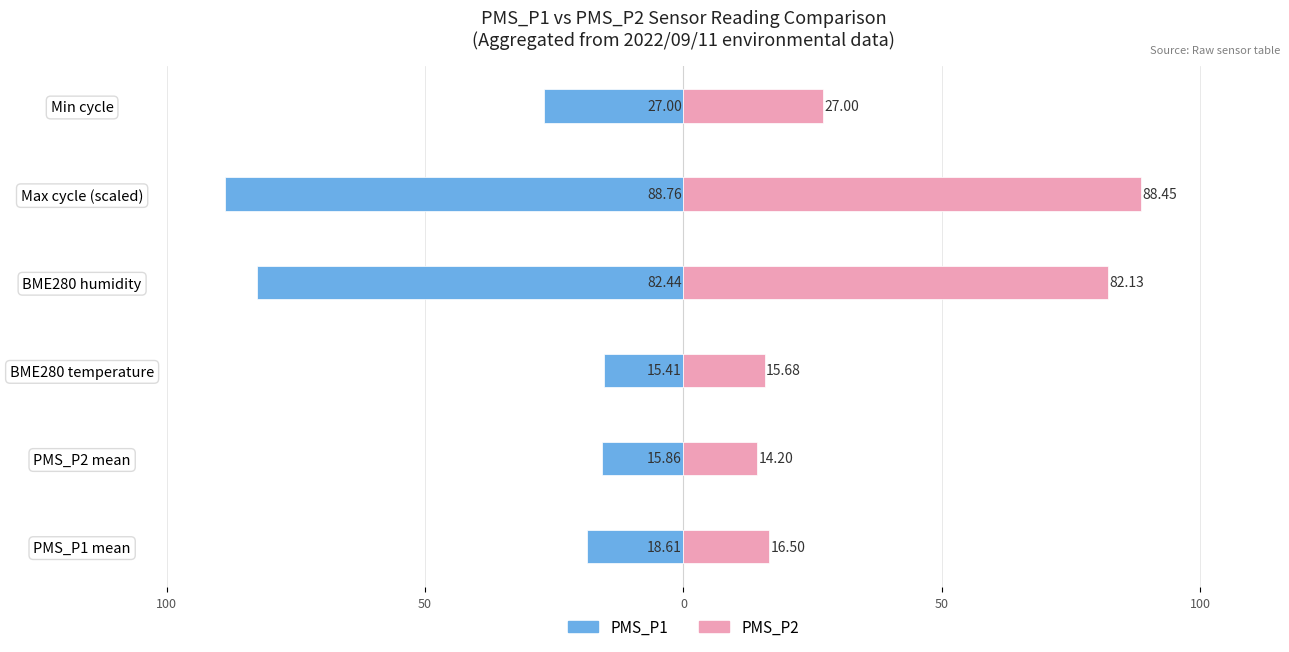

Reading left to right, extract all data points from this chart.

PMS_P1: -18.6	-15.9	-15.4	-82.4	-88.8	-27.0
PMS_P2: 16.5	14.2	15.7	82.1	88.5	27.0